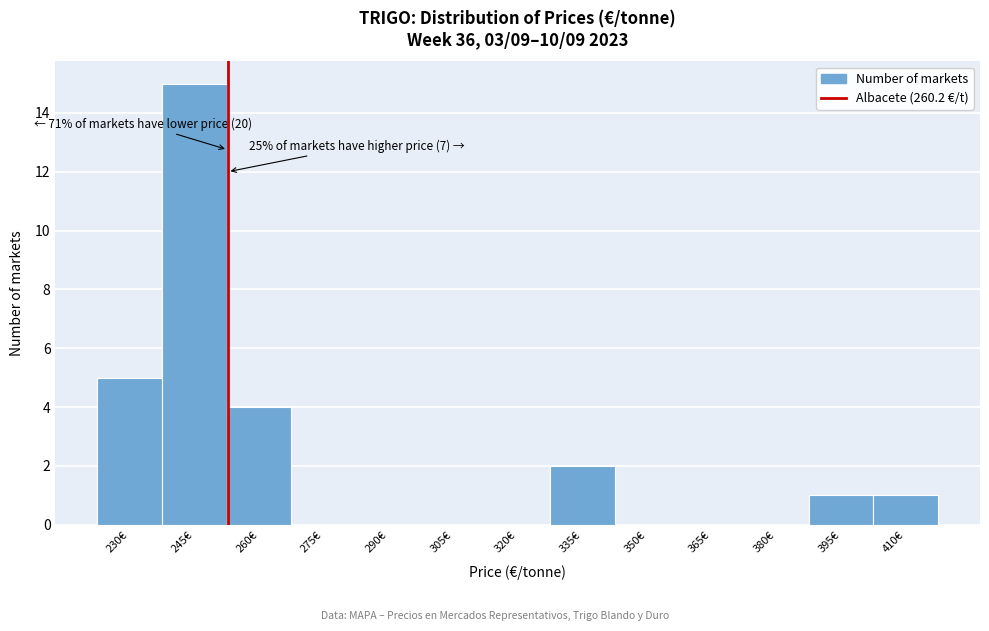

Reading right to left, extract all data points from this chart.

410€=1	395€=1	380€=0	365€=0	350€=0	335€=2	320€=0	305€=0	290€=0	275€=0	260€=4	245€=15	230€=5